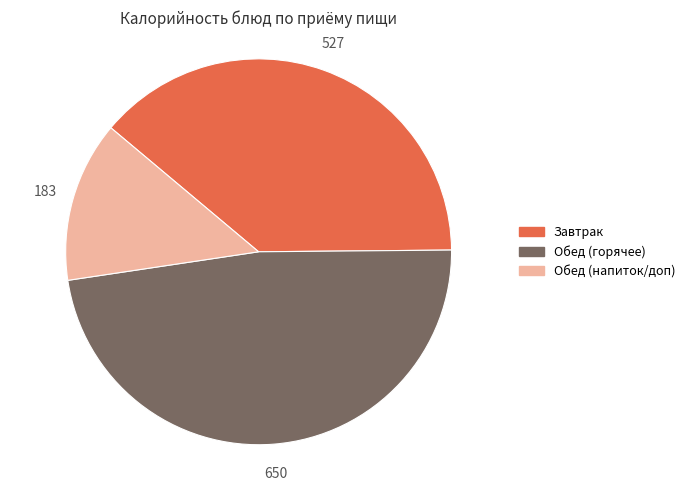

Does any single category account for the majority?

No